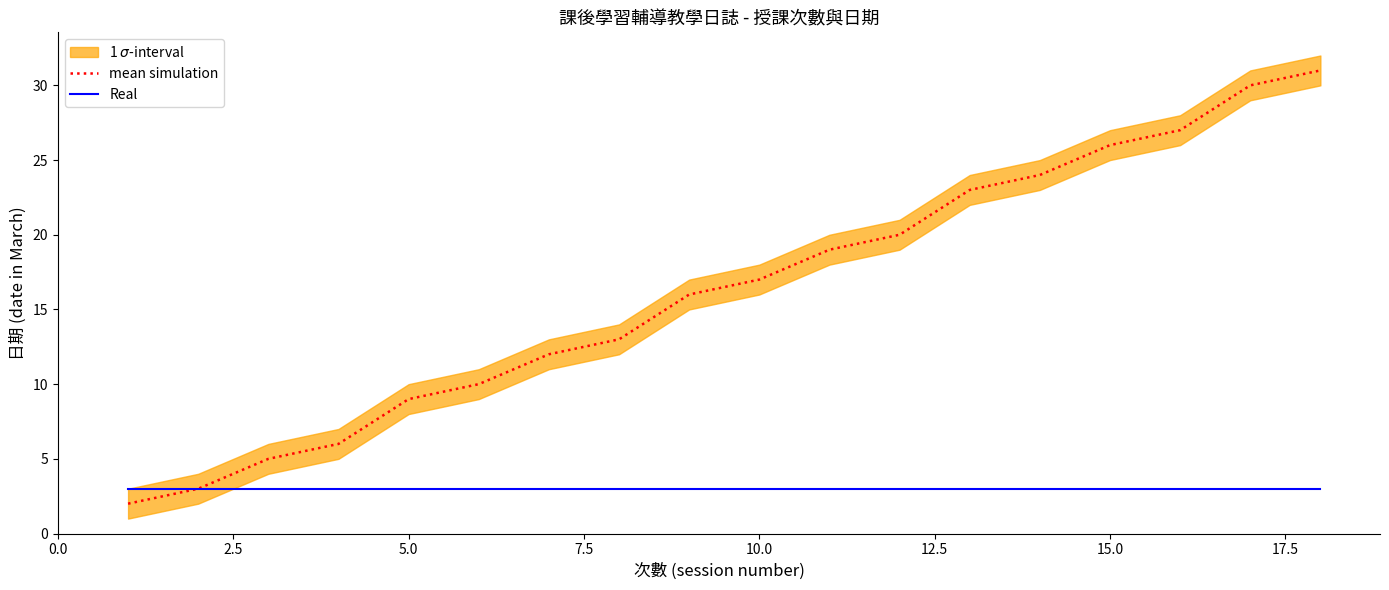

What is the value of the Real point at the 1st from the left?

3